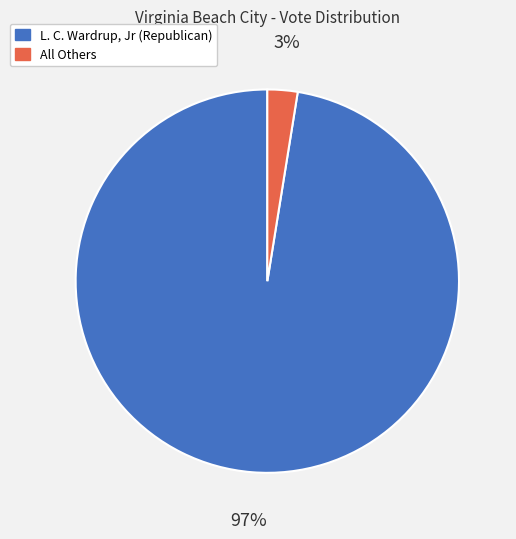

Do All Others and L. C. Wardrup, Jr (Republican) together represent more than half of the pie?

Yes